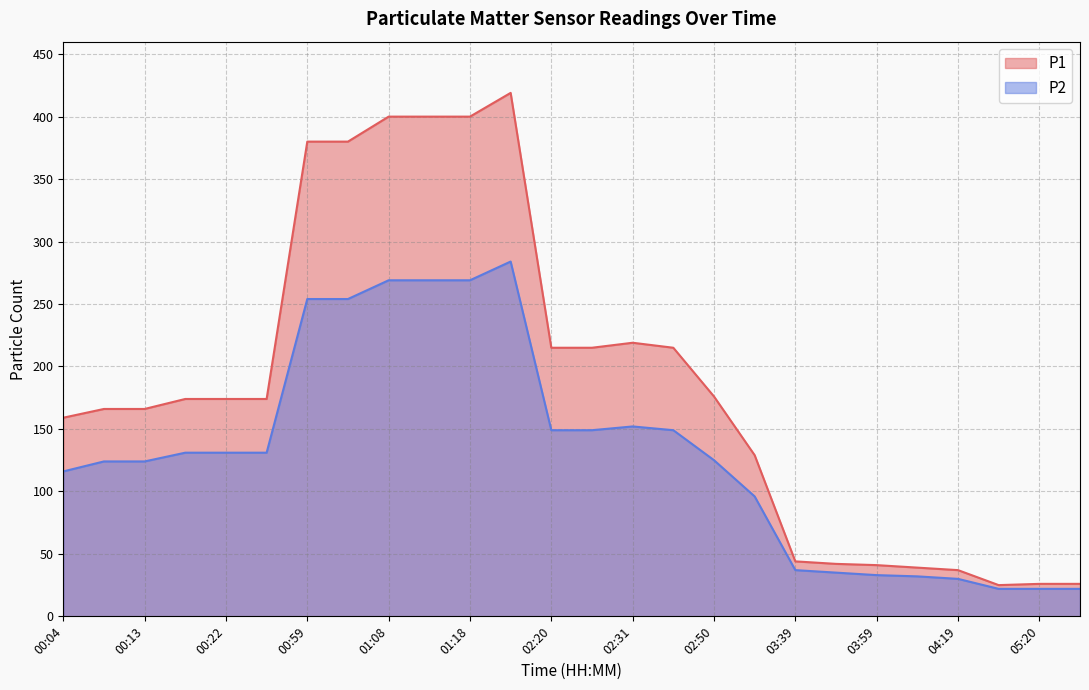

Reading right to left, what are all the values shown in this chart?

P1: 05:29=26	05:20=26	05:11=25	04:19=37	04:09=39	03:59=41	03:49=42	03:39=44	03:00=129	02:50=176	02:41=215	02:31=219	02:26=215	02:20=215	01:32=419	01:18=400	01:13=400	01:08=400	01:04=380	00:59=380	00:27=174	00:22=174	00:18=174	00:13=166	00:08=166	00:04=159
P2: 05:29=22	05:20=22	05:11=22	04:19=30	04:09=32	03:59=33	03:49=35	03:39=37	03:00=96	02:50=125	02:41=149	02:31=152	02:26=149	02:20=149	01:32=284	01:18=269	01:13=269	01:08=269	01:04=254	00:59=254	00:27=131	00:22=131	00:18=131	00:13=124	00:08=124	00:04=116